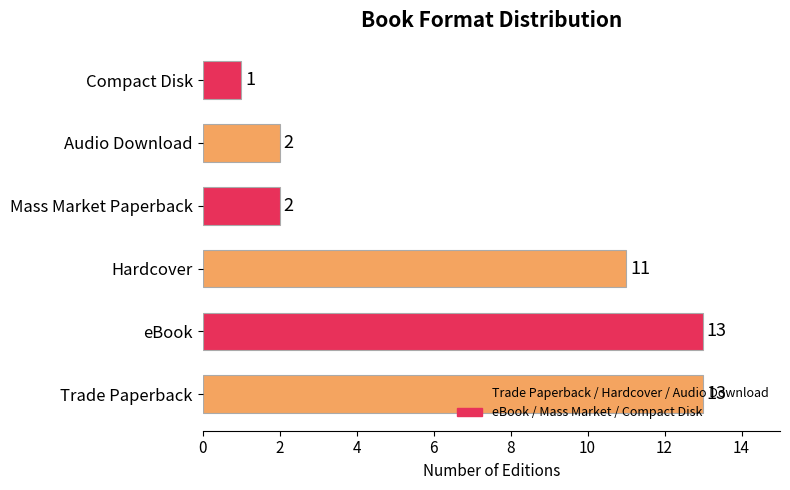

What is the difference between the maximum and minimum values?

12